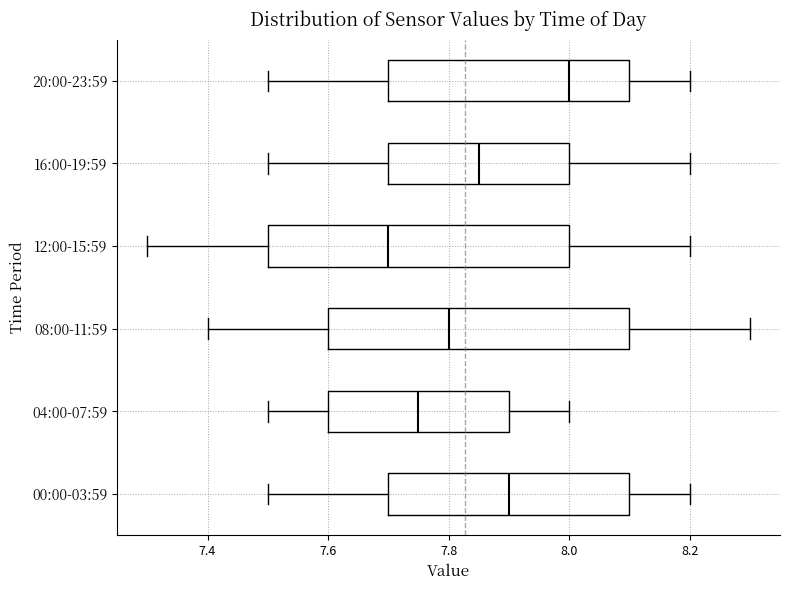

Where does the median line of the box for 16:00-19:59 sit on the x-axis? The values are not printed on the chart, so give them approximately, as read against the axis.

7.86